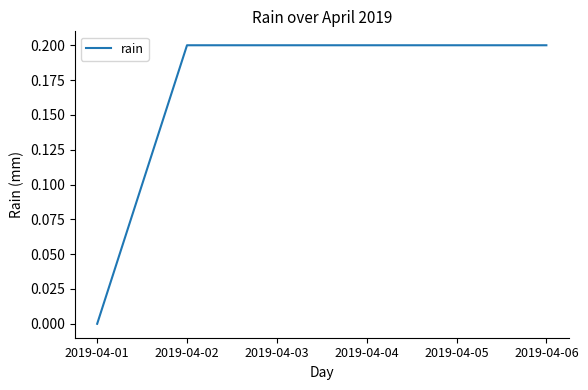

Reading right to left, transcribe all the data shown in this chart.

0.2	0.2	0.2	0.2	0.2	0.0